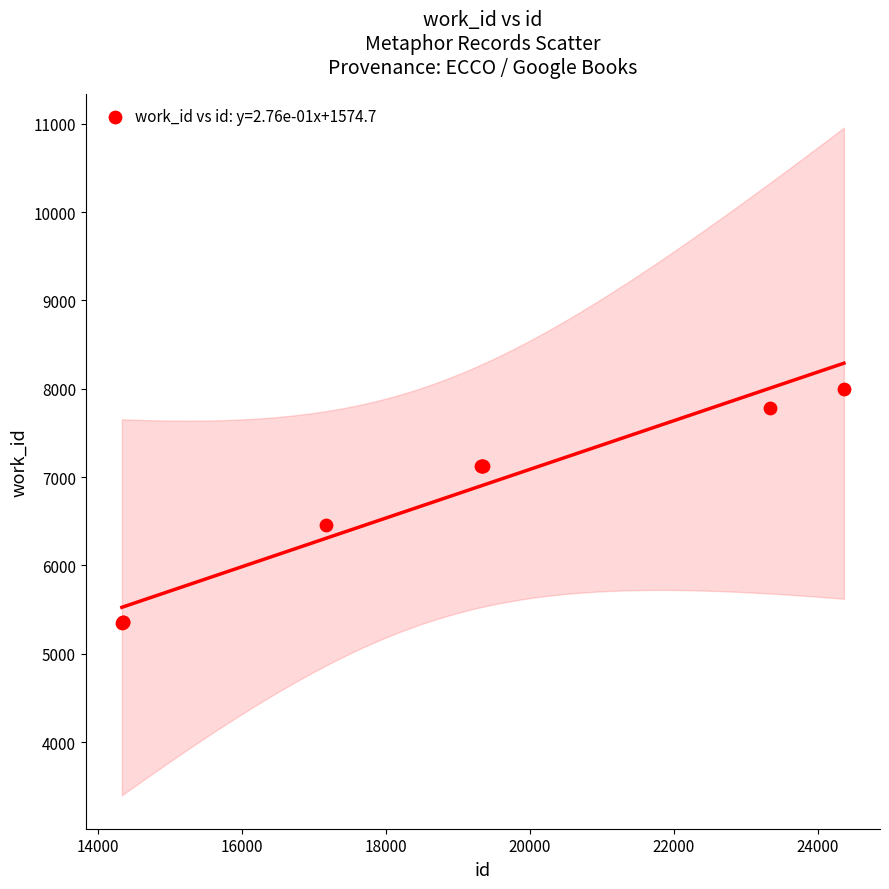

What Y value in the scatter plot is closest to 6674?

6458